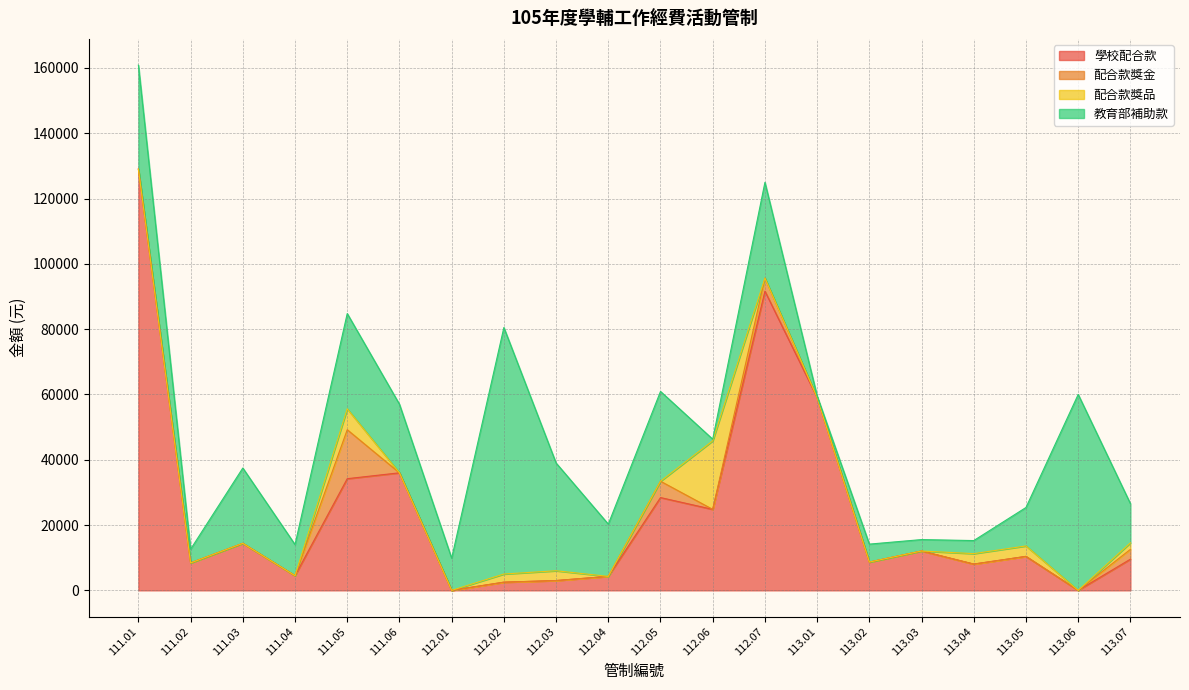

Between 113.04 and 112.01, which is larger?

113.04